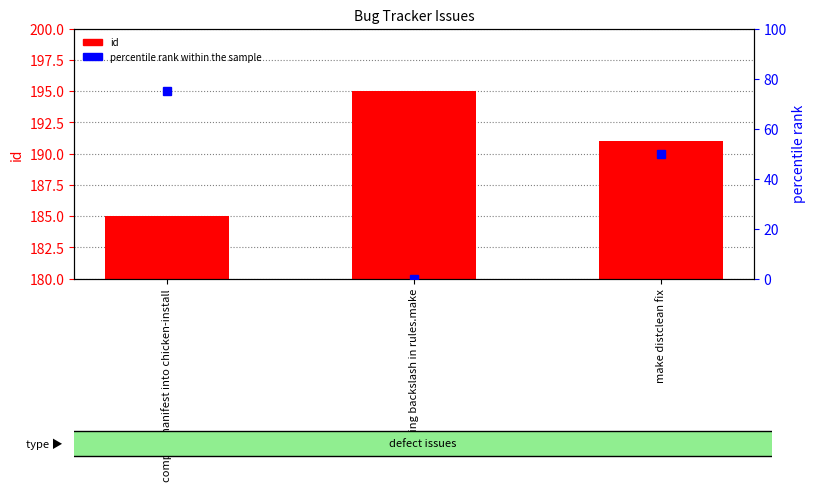

What is the label of the 2nd bar from the left?

Missing backslash in rules.make